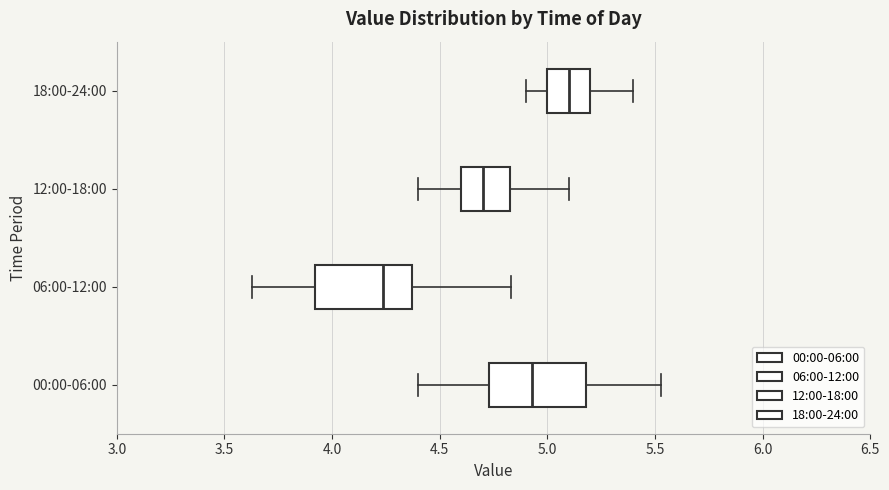

Which box's median line is the furthest to the right?

18:00-24:00